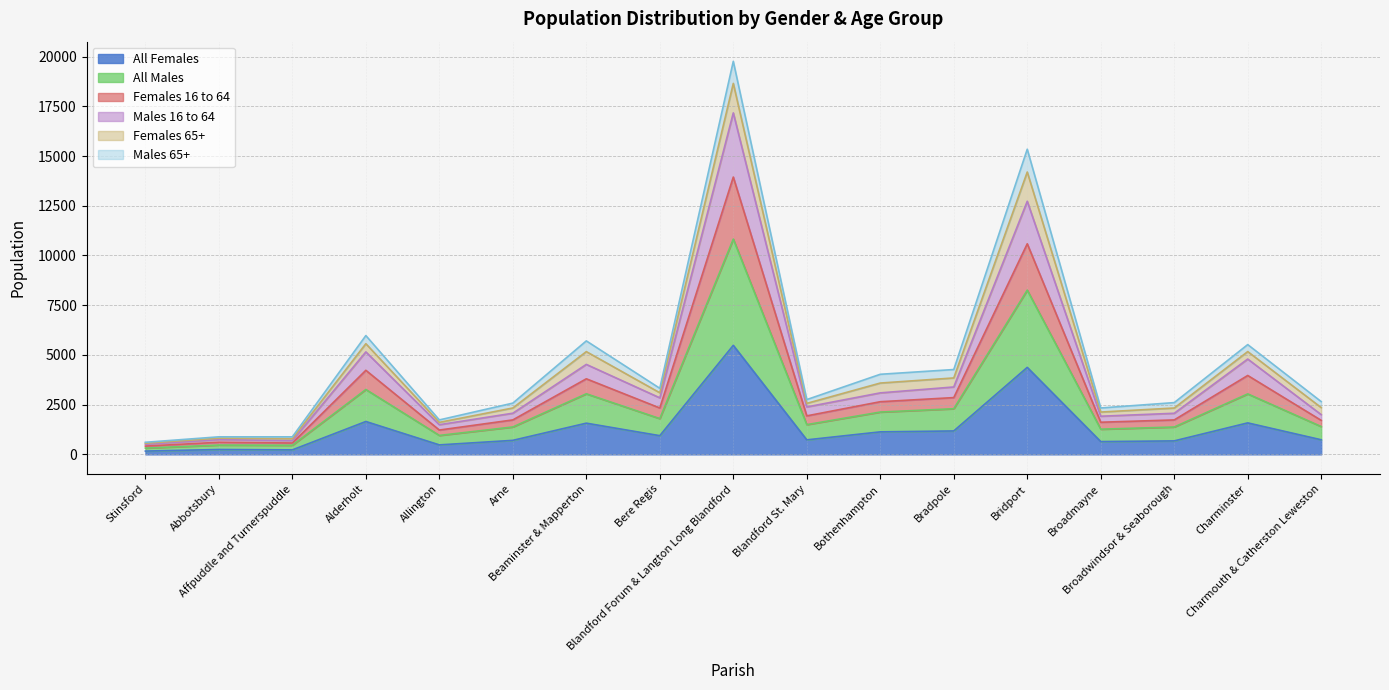

What is the highest value of the All Females series?

5482